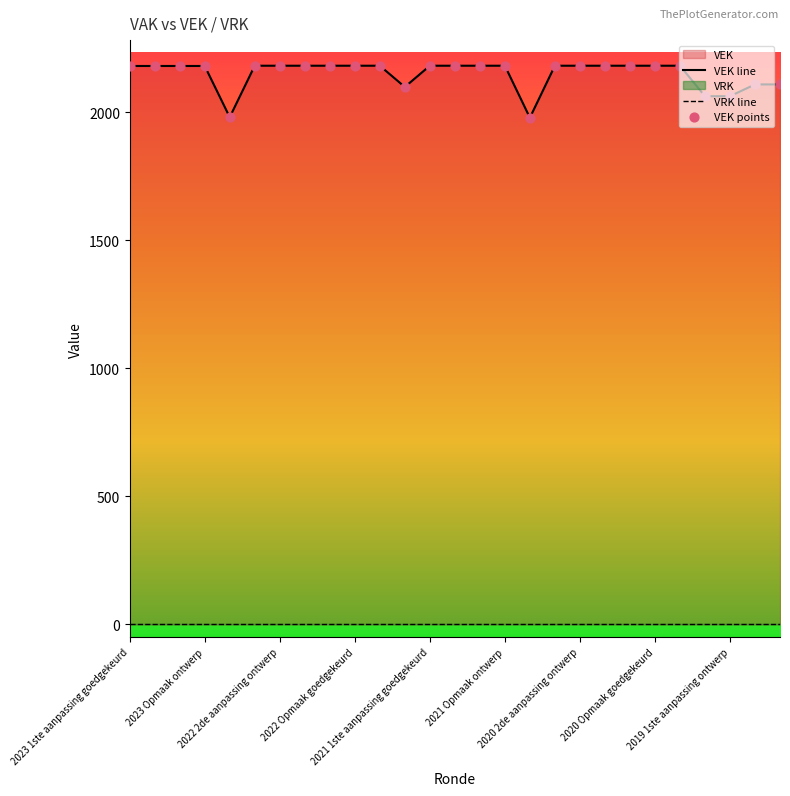

Which series contains the lowest Y value?

VRK line